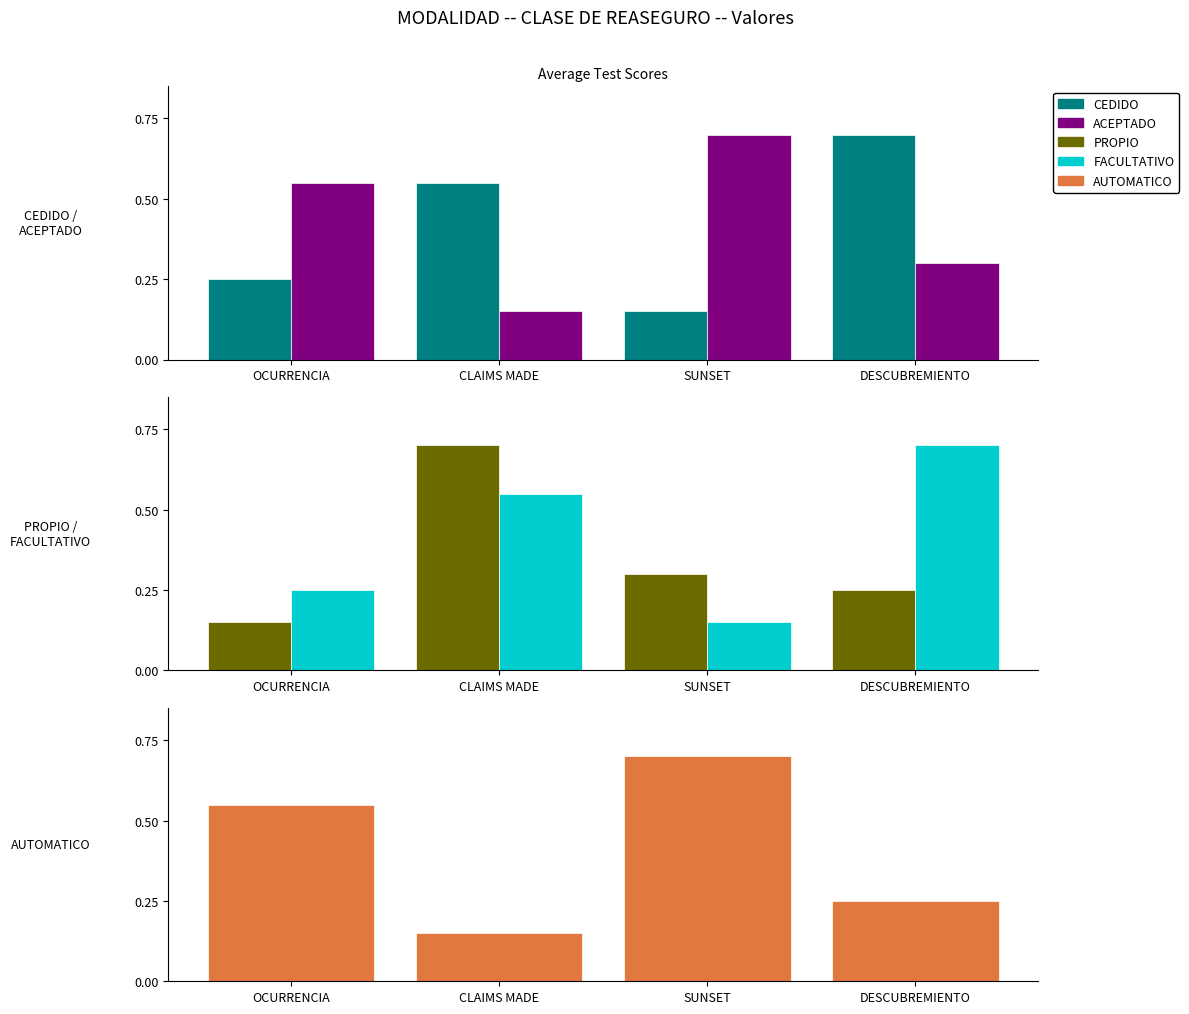

What is the lowest value of the PROPIO series?

0.1